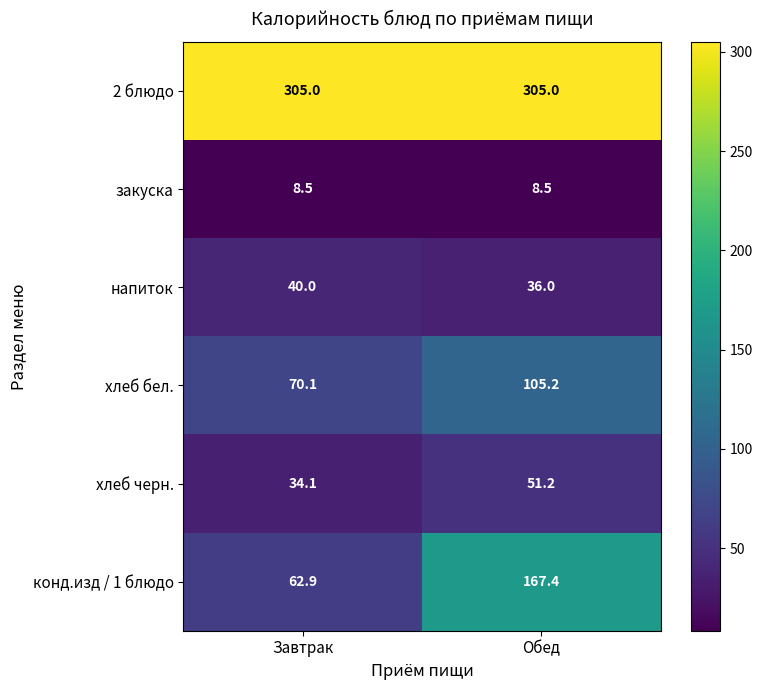

List the labels in order of конд.изд / 1 блюдо value, smallest first.

Завтрак, Обед